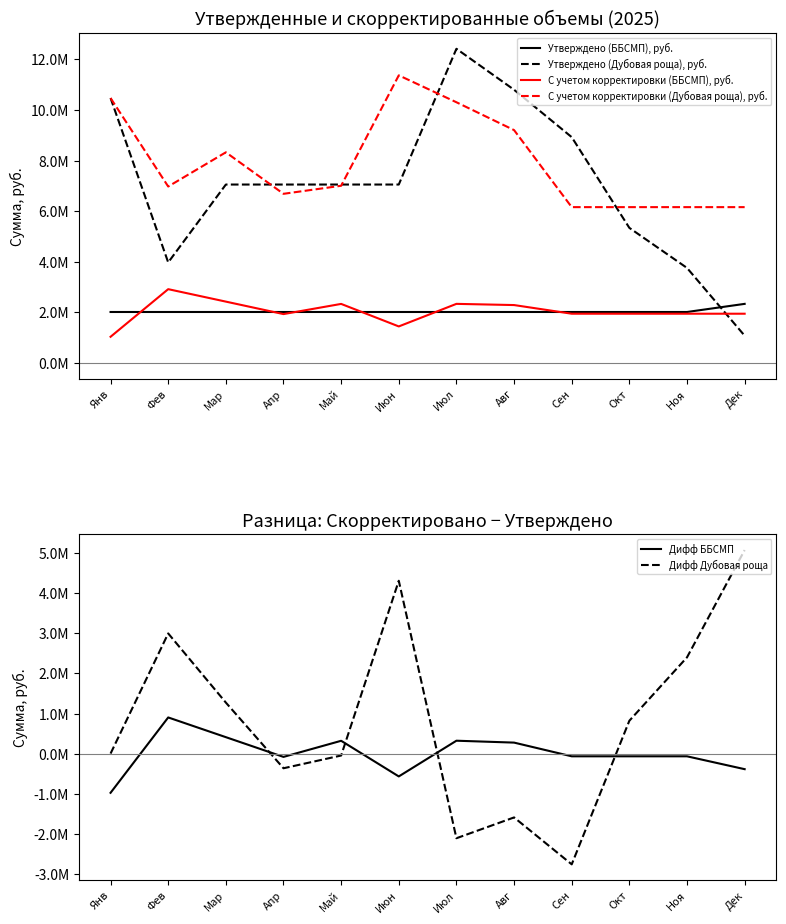

Which series changed the most between Июл and Дек?

Утверждено (Дубовая роща), руб.